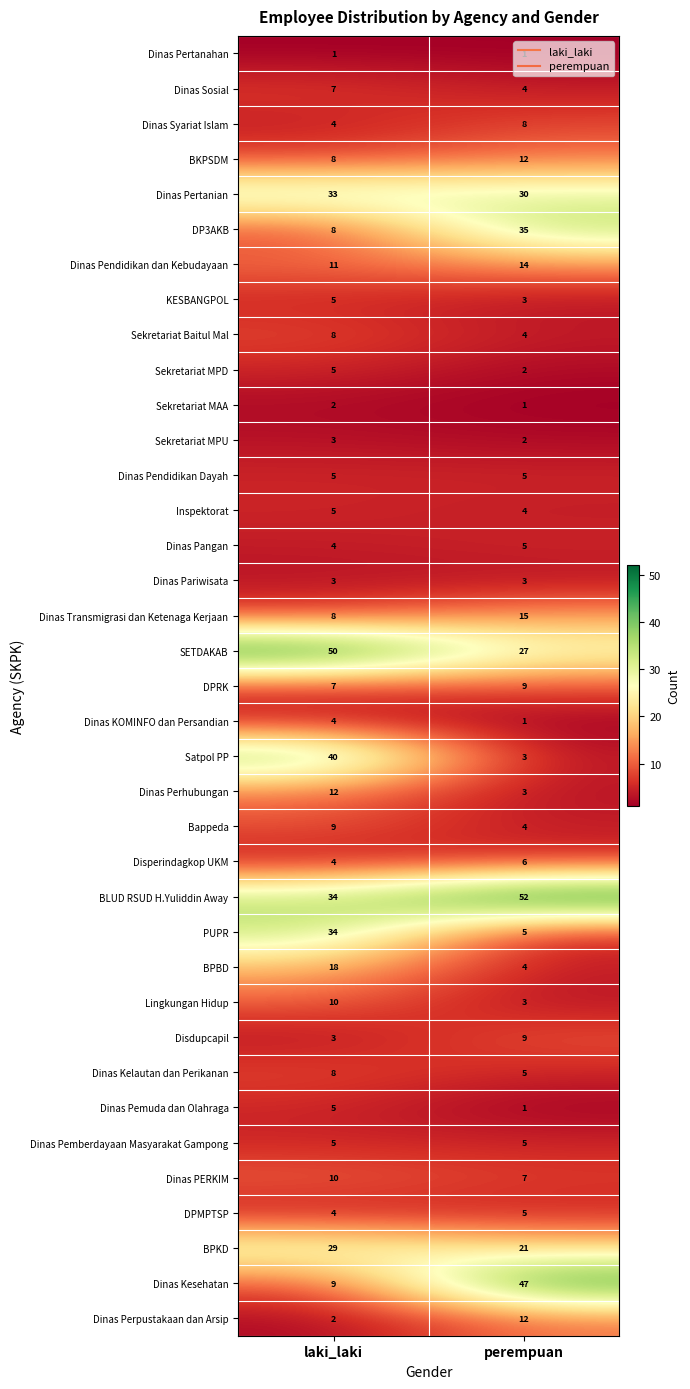

True or false: Dinas Perpustakaan dan Arsip has a value of 2 at laki_laki.

True